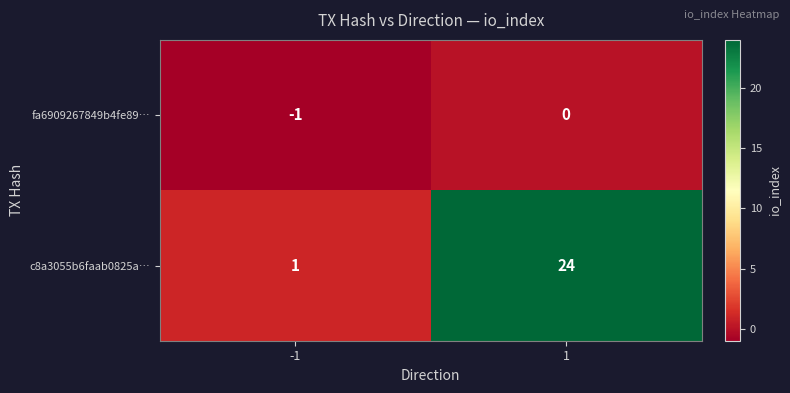

Which series has the largest range (max minus min)?

c8a3055b6faab0825a…